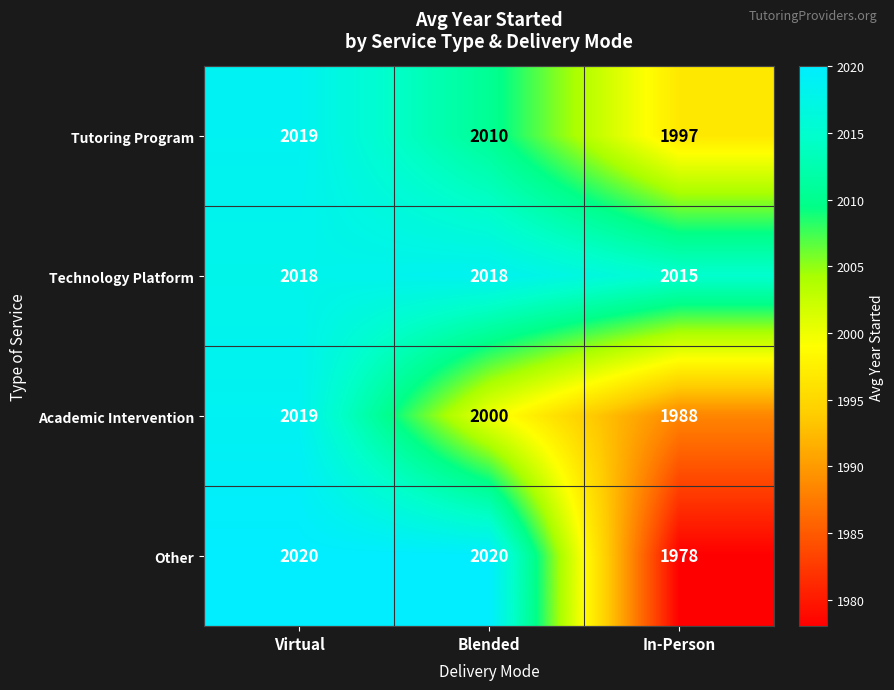

What is the approximate value of Other at Blended?

2020